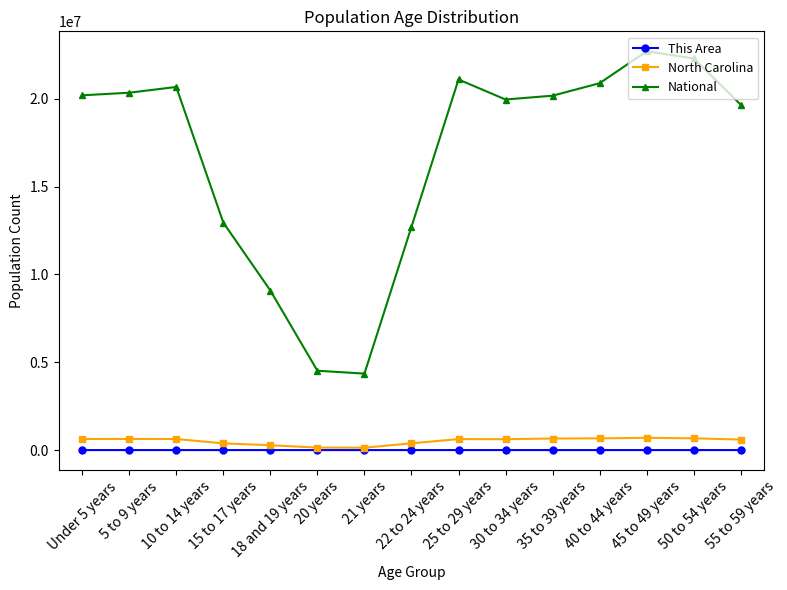

Between 20 years and 30 to 34 years, which series saw the biggest shift?

National